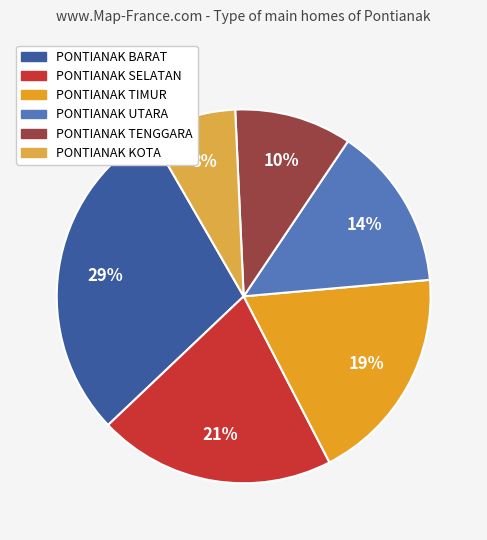

What percentage is the PONTIANAK KOTA slice, to the nearest percent?

8%